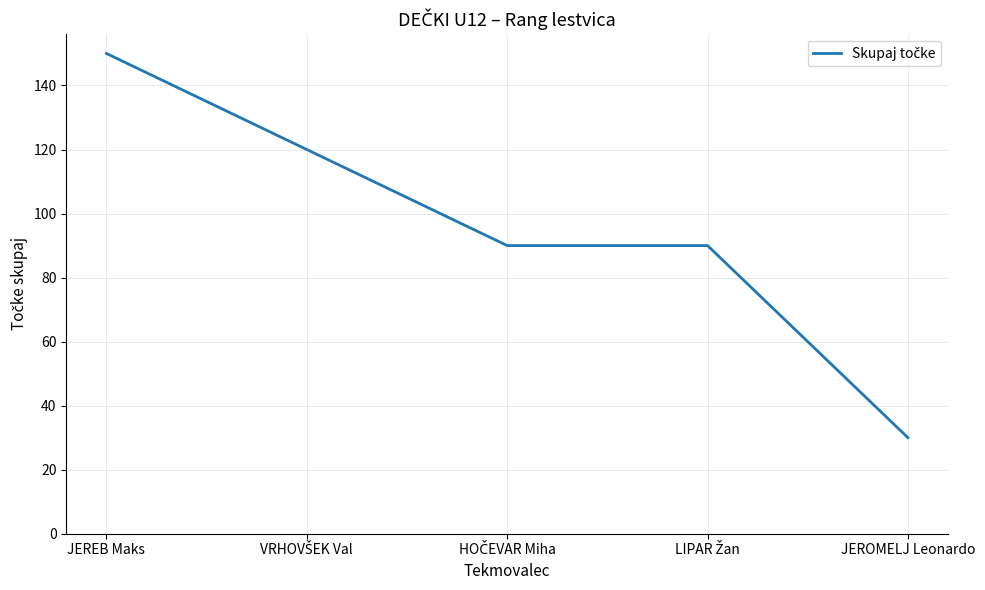

What is the greatest value displayed?

150